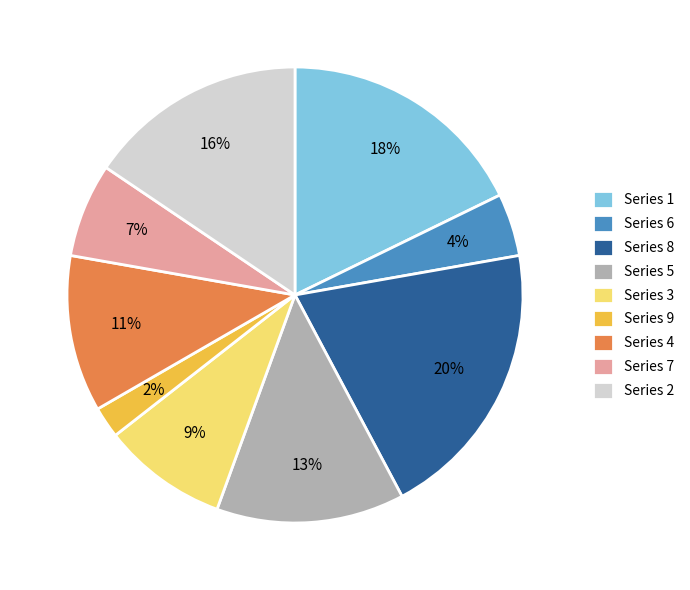

To the nearest percent, what portion does Series 1 represent?

18%